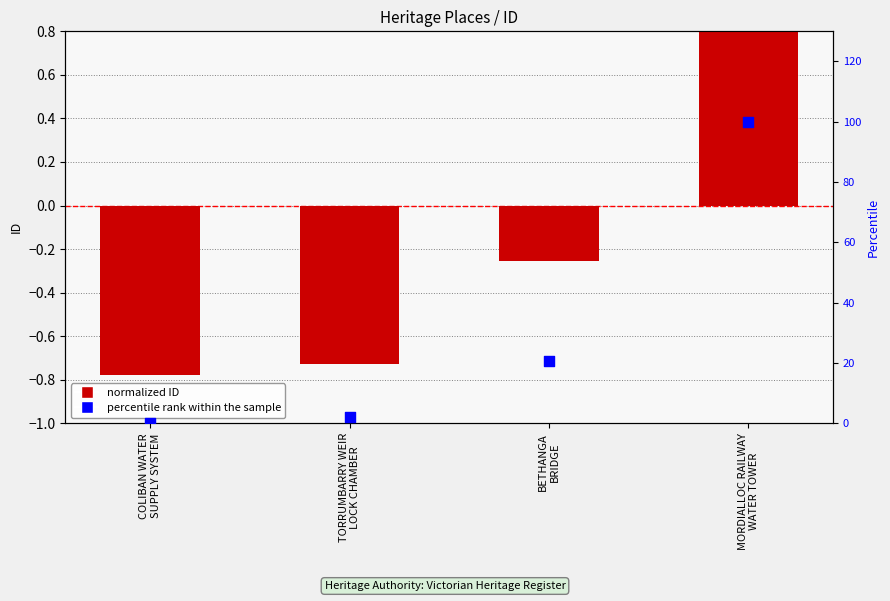

At how many categories does at least one series exceed 6?

2